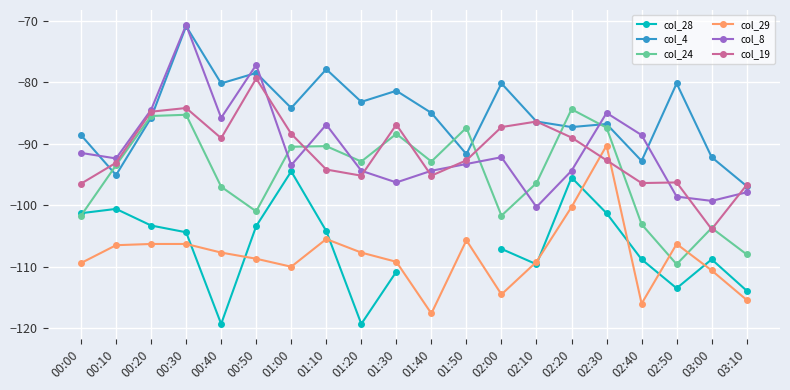

What is the lowest value of the col_24 series?

-109.6